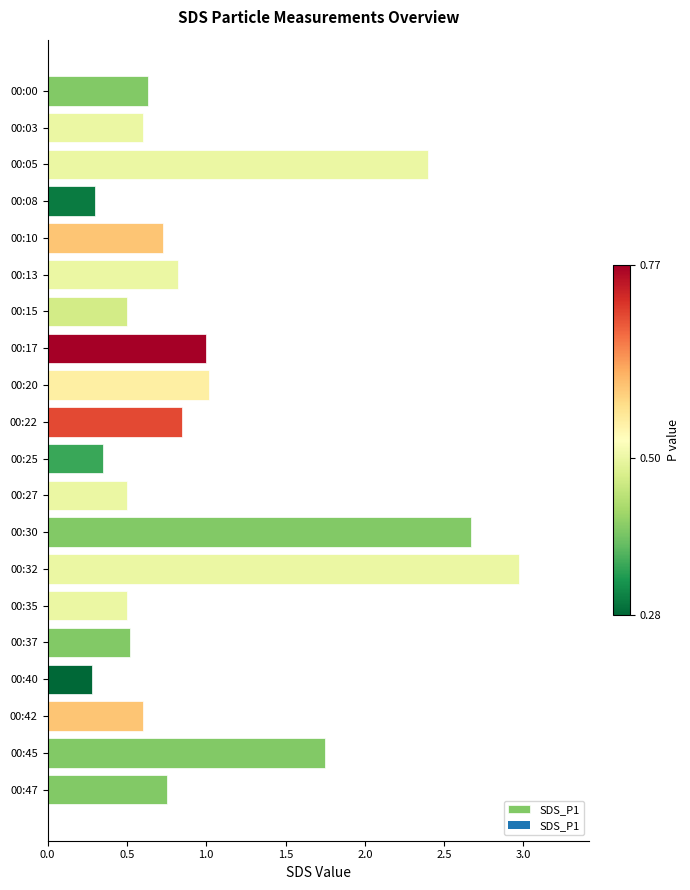

Count the number of categories in the chart.

20